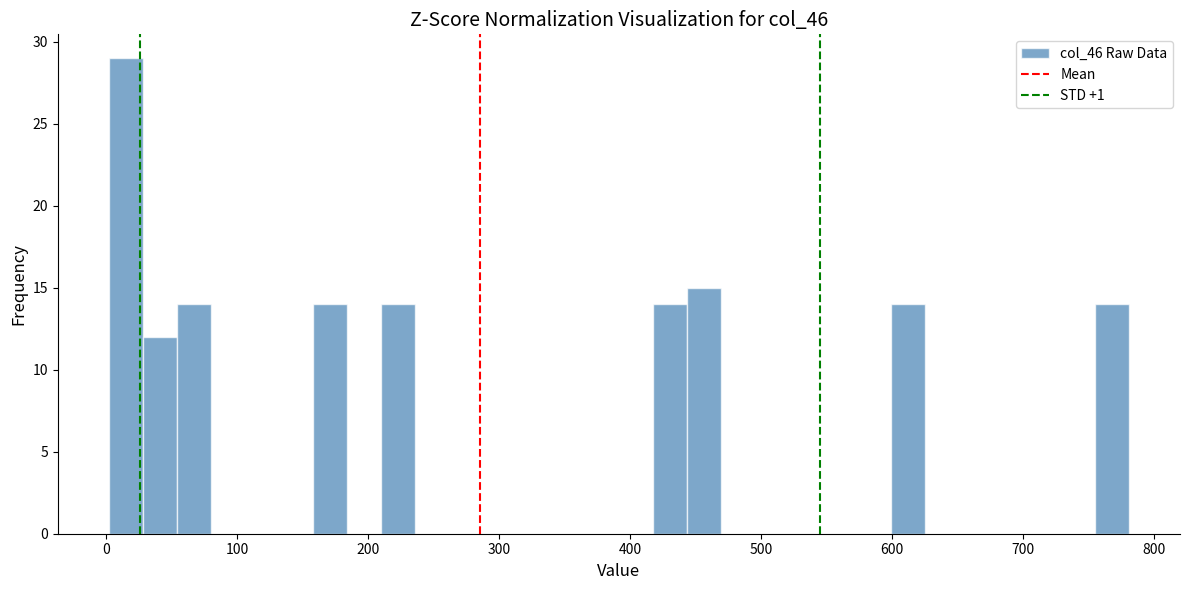

Read against the x-axis, roughly where is the centre of the tallest bar?

10